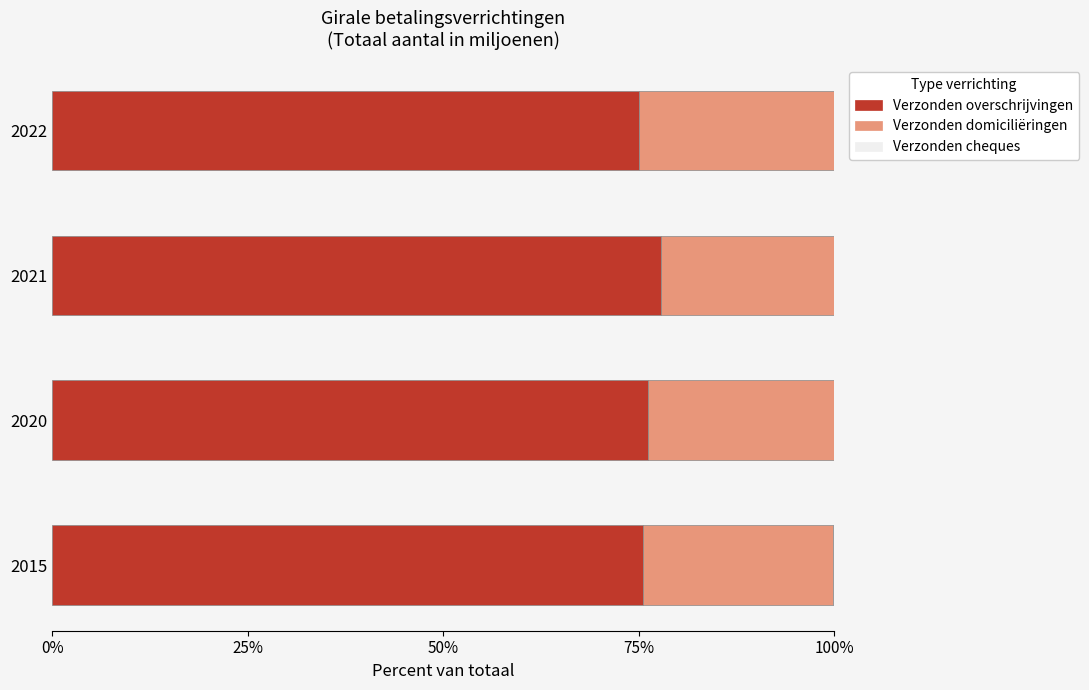

What is the maximum value for Verzonden overschrijvingen?

77.9